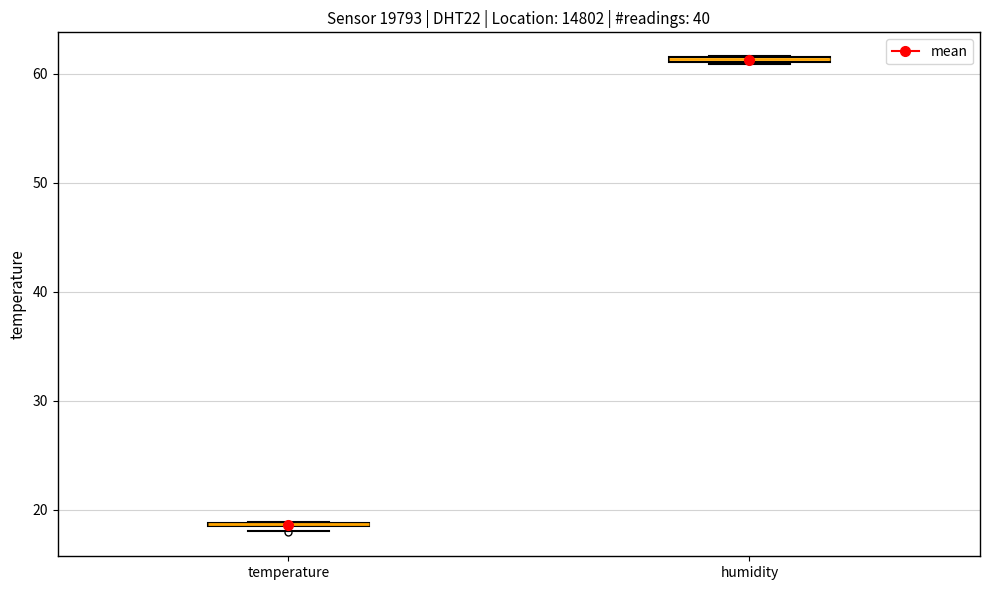

Where is the lower edge of the box for temperature on the y-axis? The values are not printed on the chart, so give them approximately, as read against the axis.

18